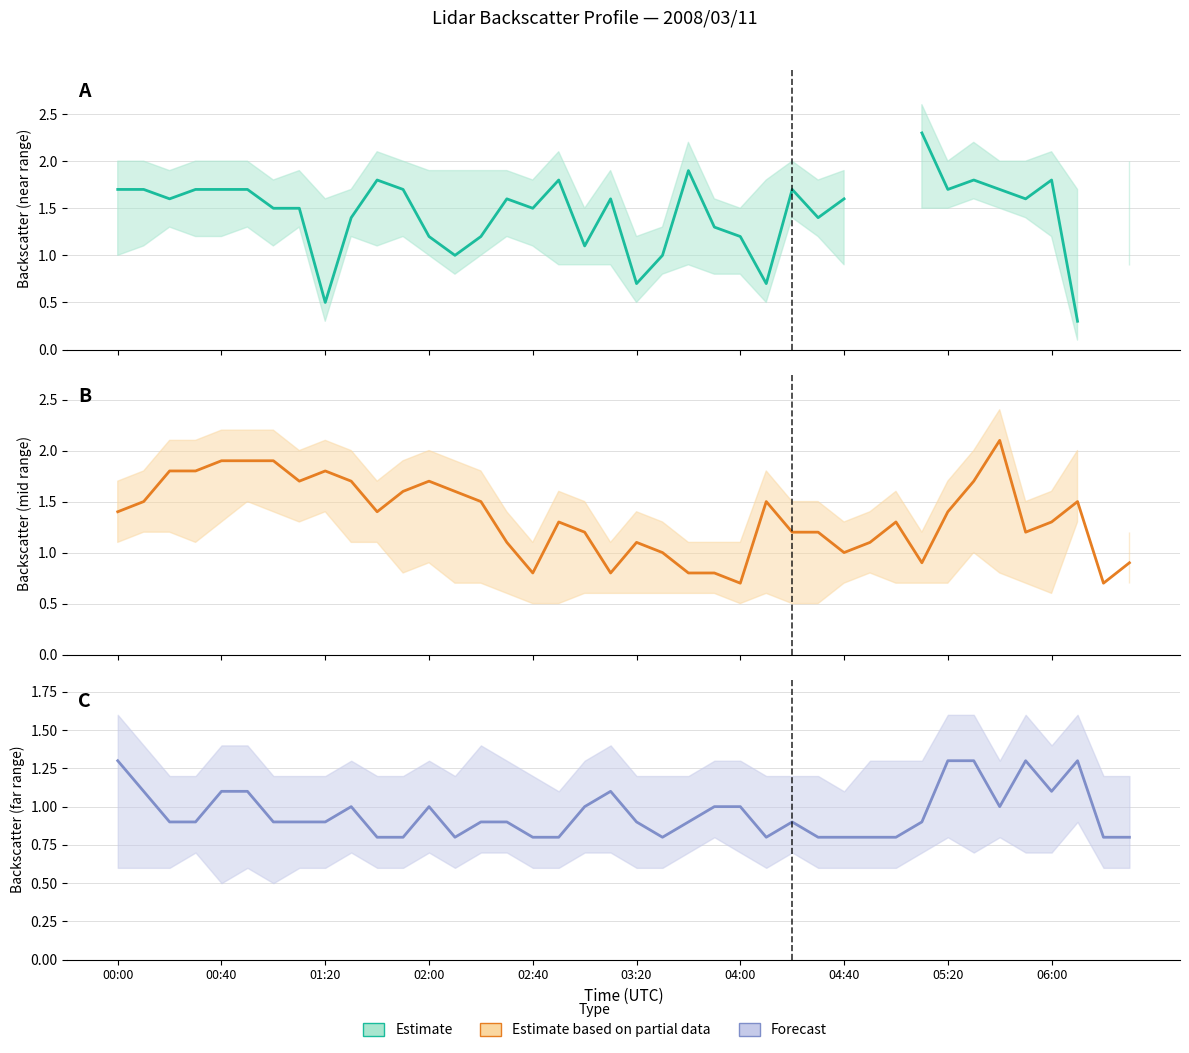

In Partial data (center), how many points are lower than both neighbors (excluding endpoints)?

9